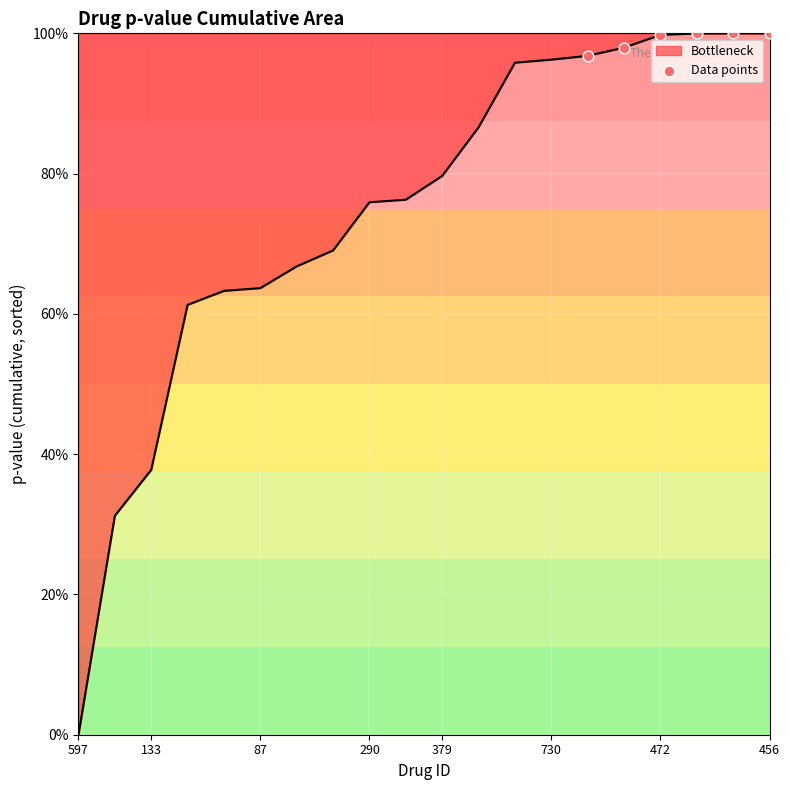

What is the maximum value shown in the chart?

100.0